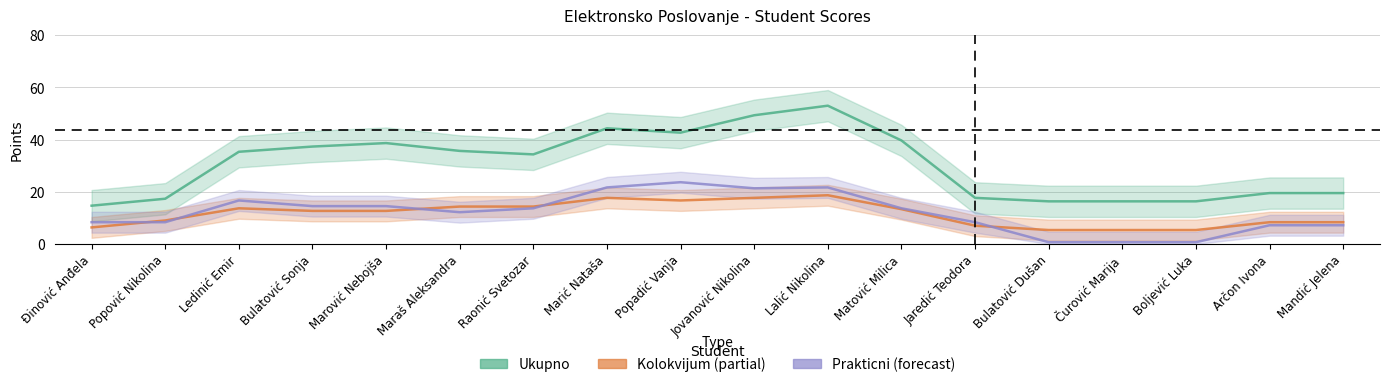

True or false: Ukupno and Kolokvijum cross at least once.

False